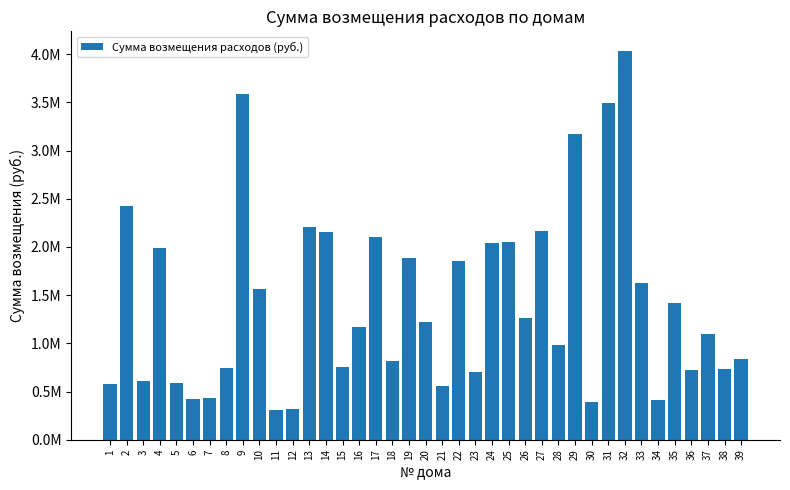

What is the sum of all values?

55397003.5